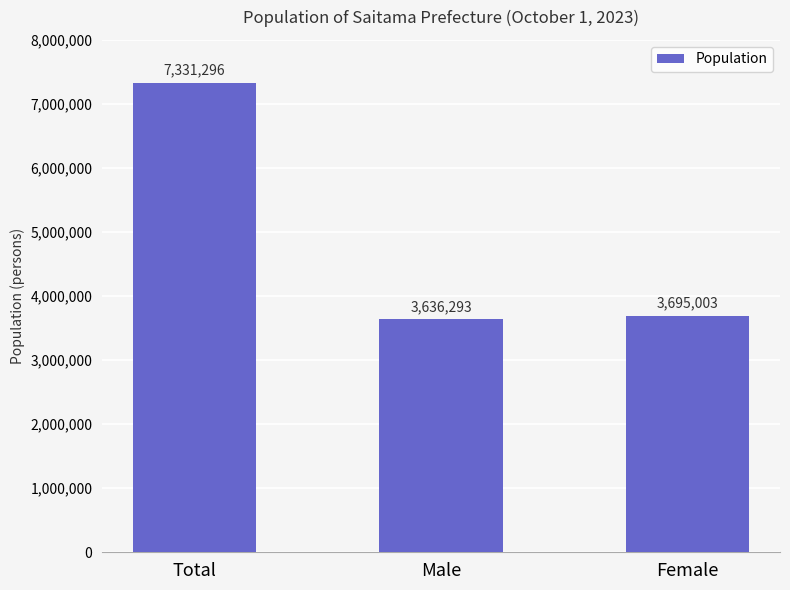

What is the label of the 2nd bar from the left?

Male